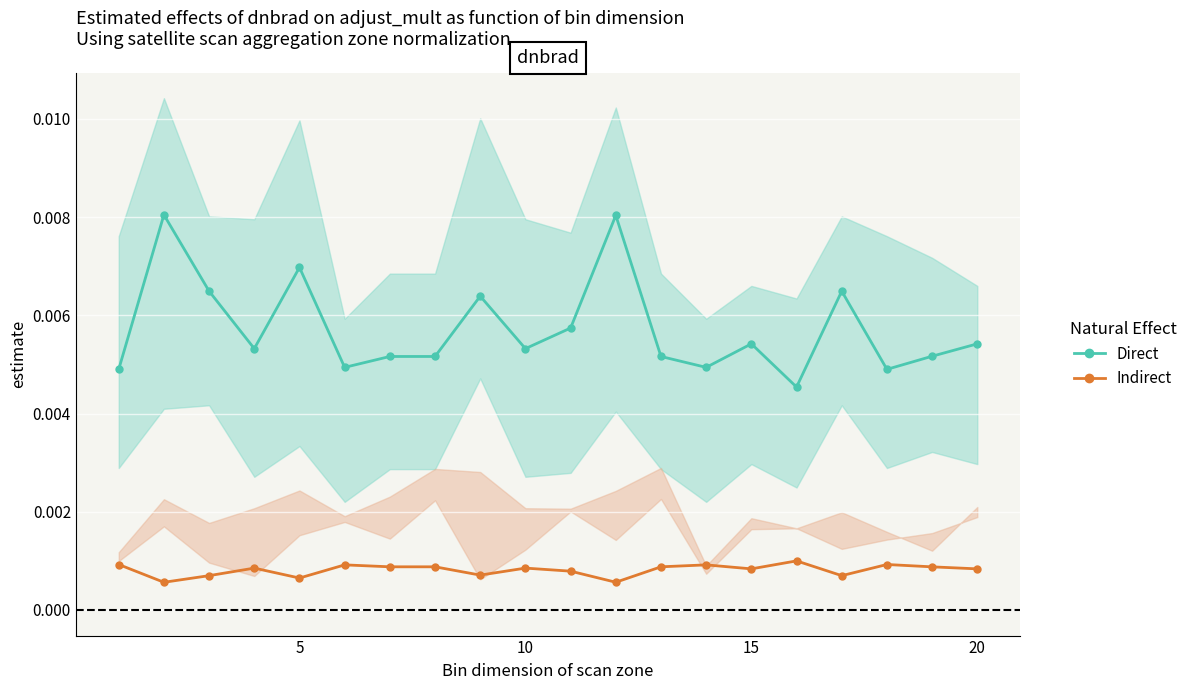

True or false: Indirect and Direct intersect in this chart.

False